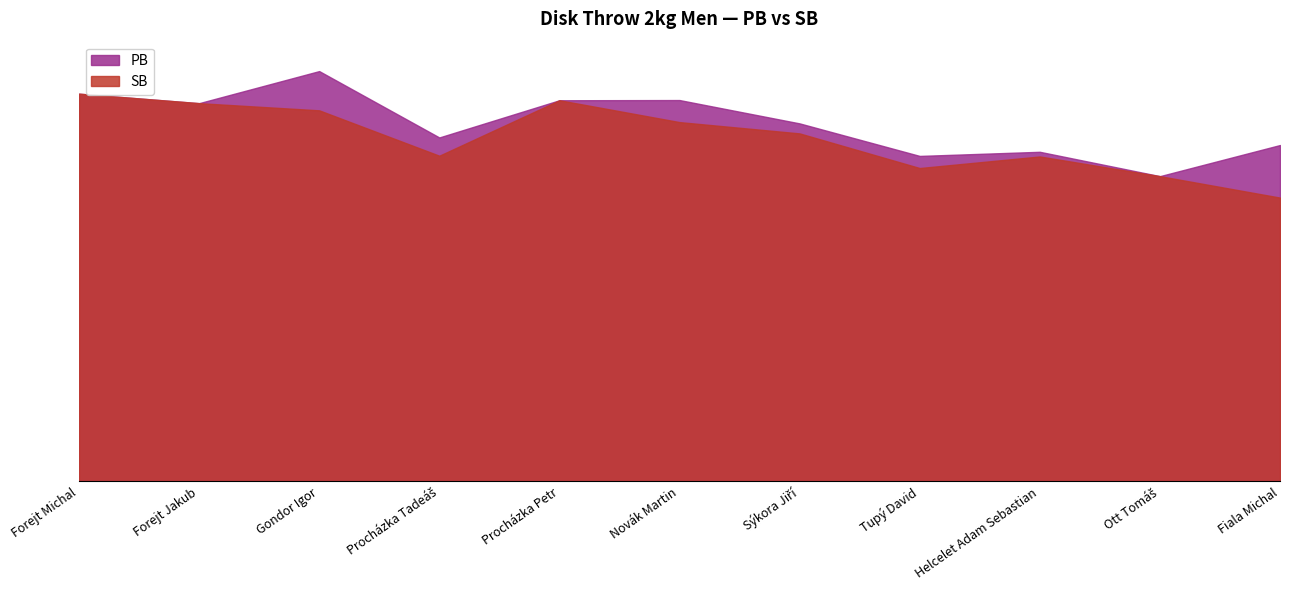

What are all the series names shown in the legend?

PB, SB